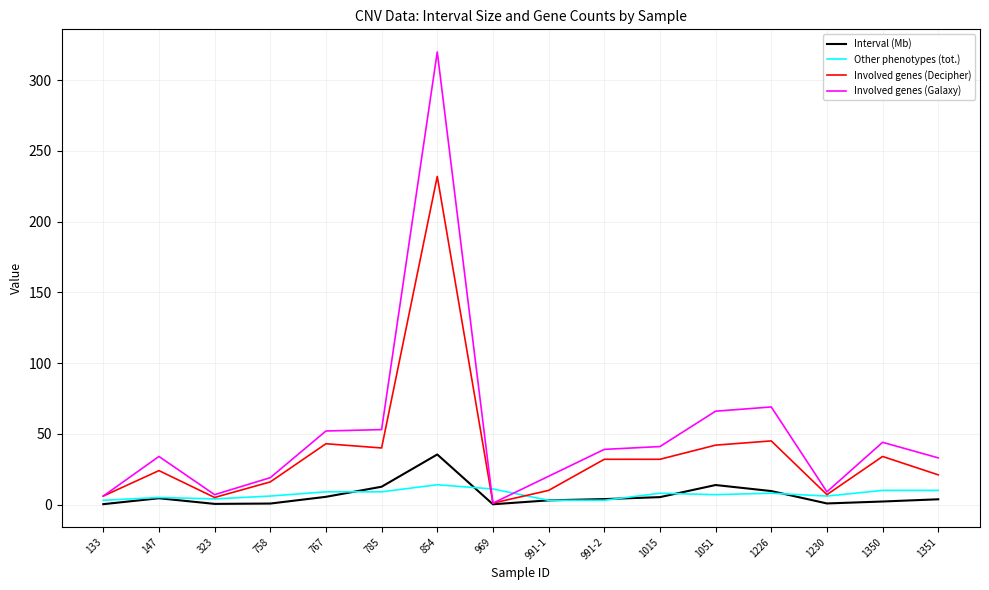

What is the sum of all Interval (Mb) values?

101.7